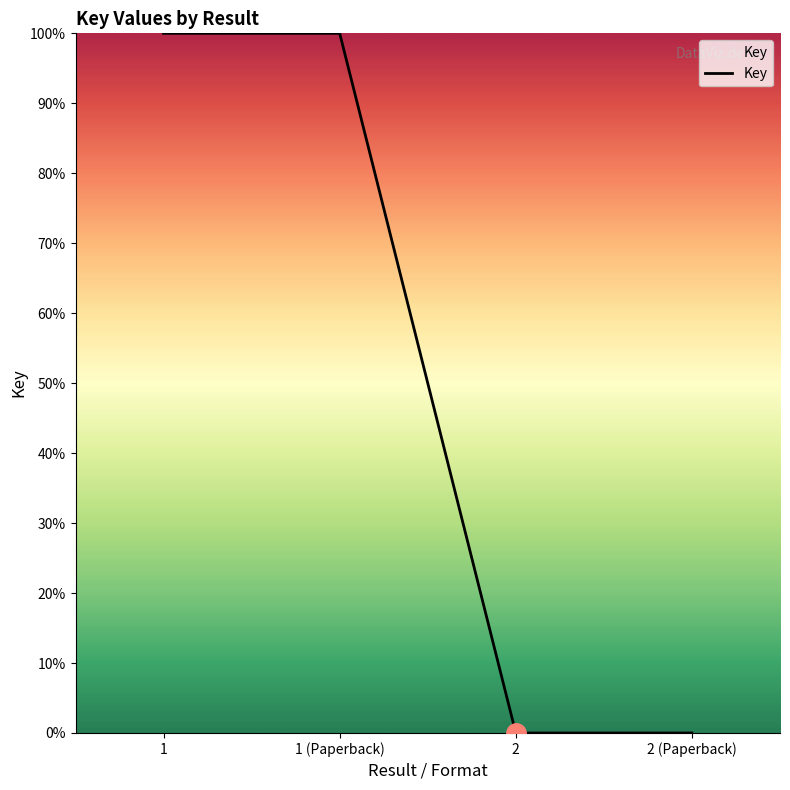

What is the difference between the maximum and minimum values?

100